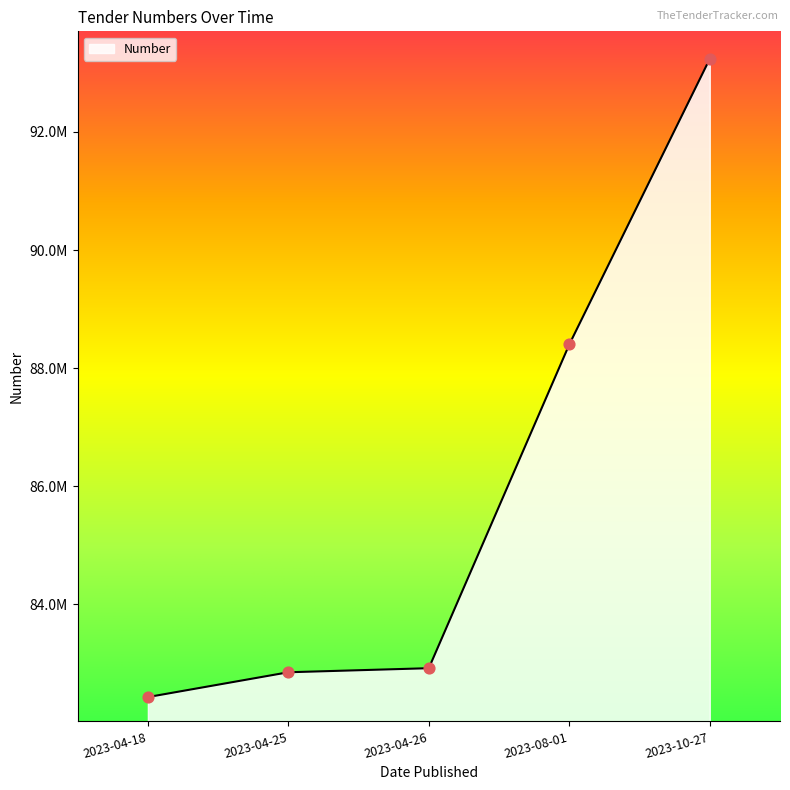

What is the change in value from 2023-08-01 to 2023-10-27?

+4836519